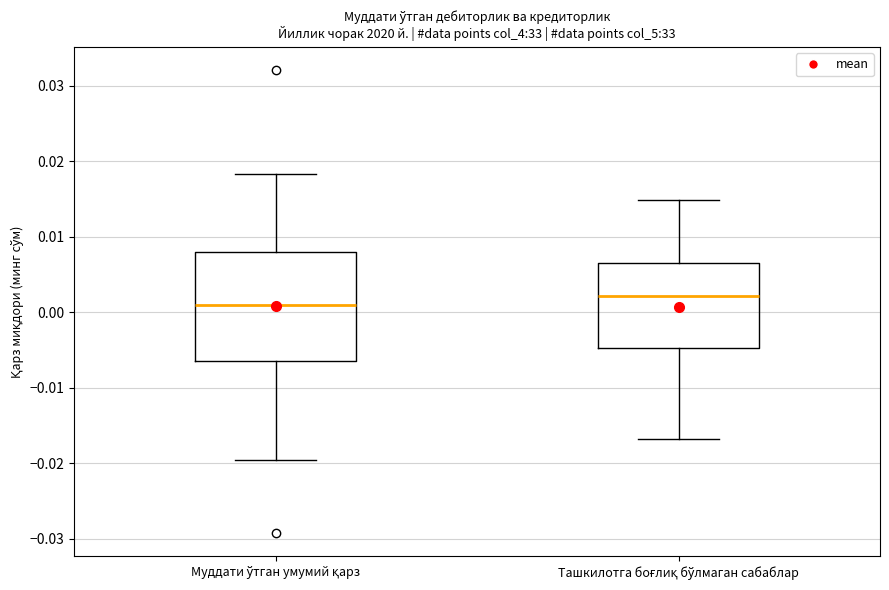

Comparing the boxes themselves (not the whiskers), which one is the tallest?

Муддати ўтган умумий қарз